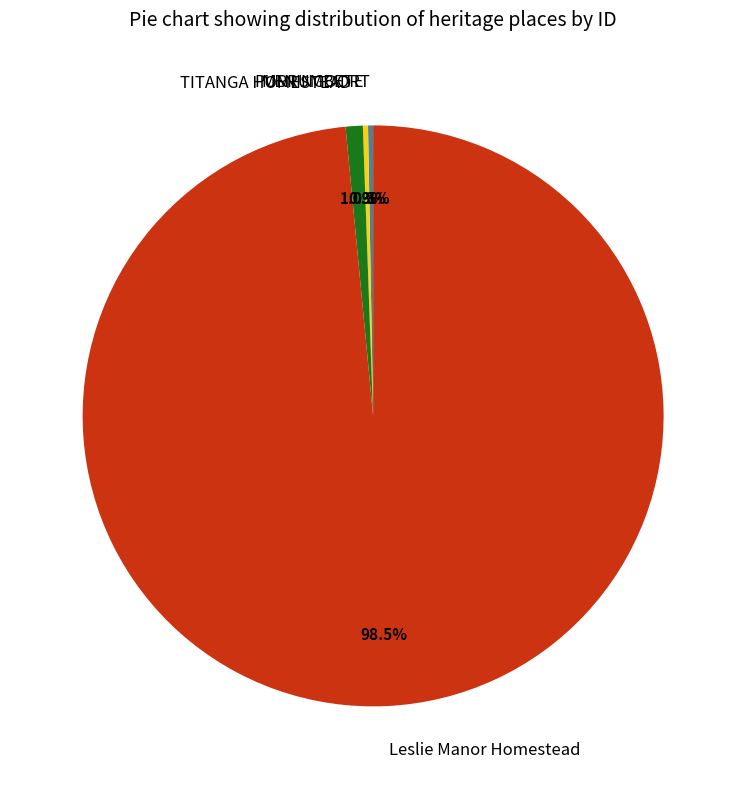

To the nearest percent, what is the difference between the largest and smallest slice percentages?

98%